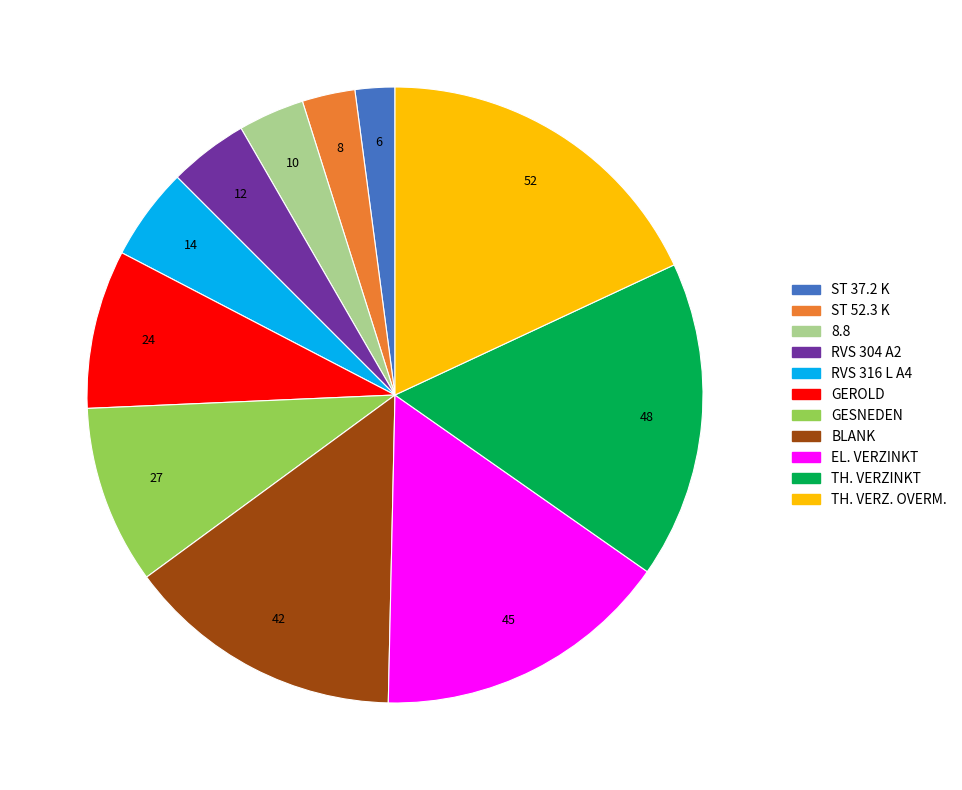

Rank the categories by value from lowest to highest.

ST 37.2 K, ST 52.3 K, 8.8, RVS 304 A2, RVS 316 L A4, GEROLD, GESNEDEN, BLANK, EL. VERZINKT, TH. VERZINKT, TH. VERZ. OVERM.